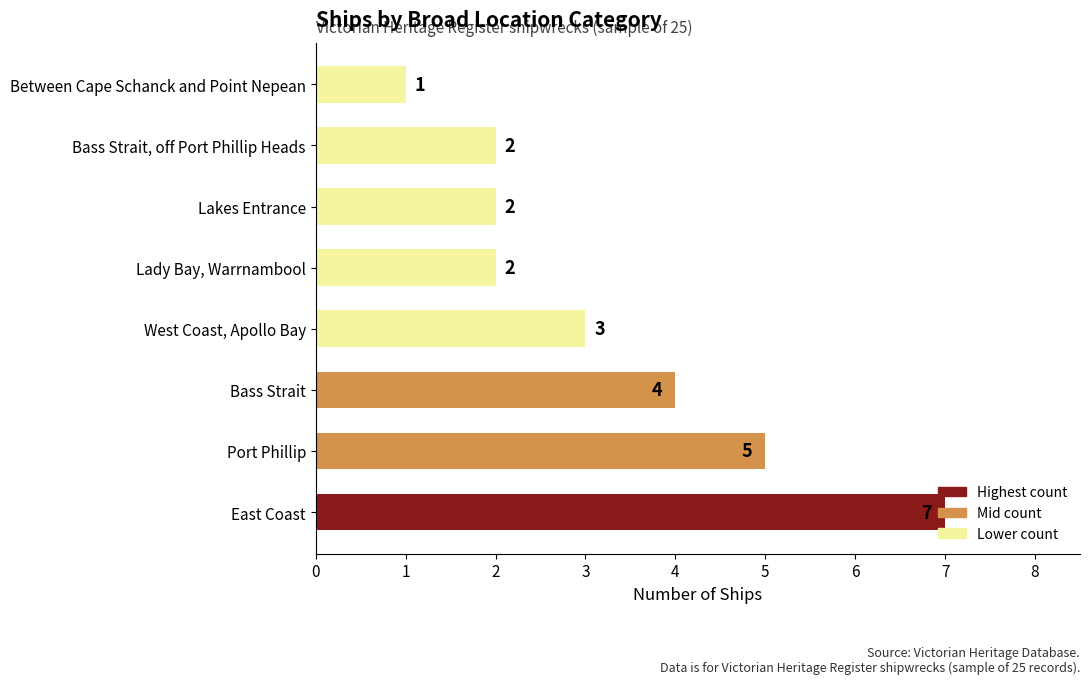

At which category does the chart reach its minimum across all series?

Between Cape Schanck and Point Nepean